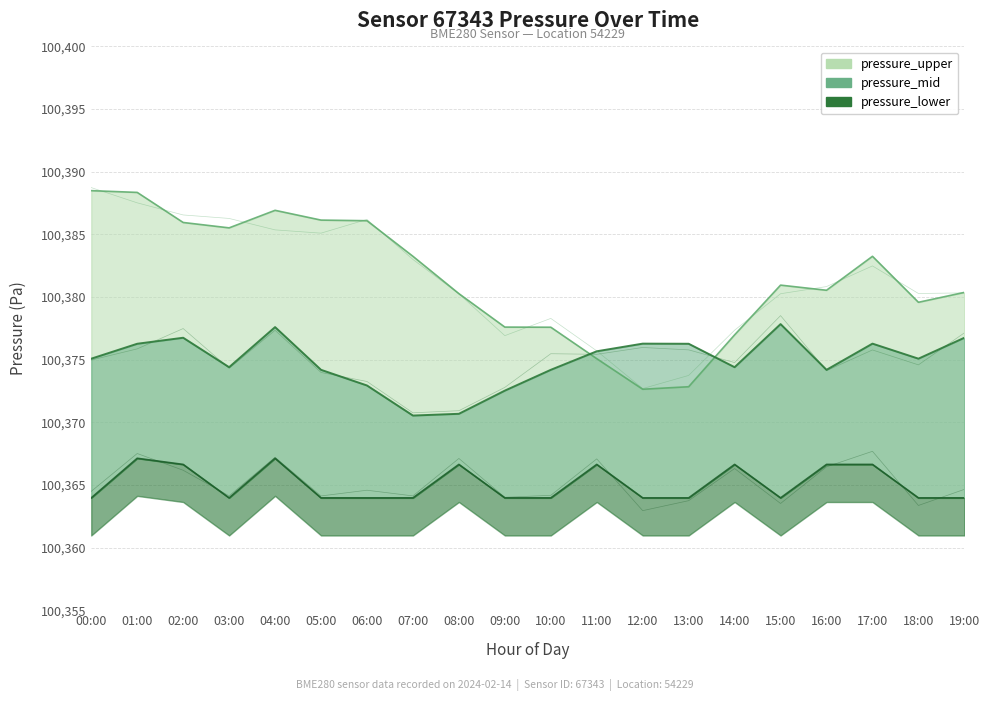

True or false: pressure_mid and pressure_lower cross at least once.

False